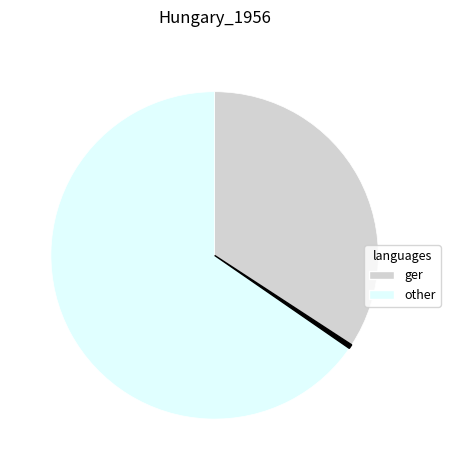

Is there any slice that represents more than half of the pie?

Yes